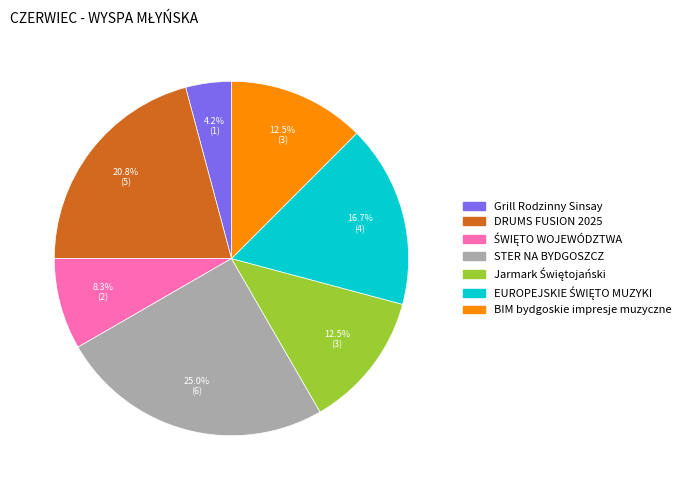

Count the number of slices in the pie.

7